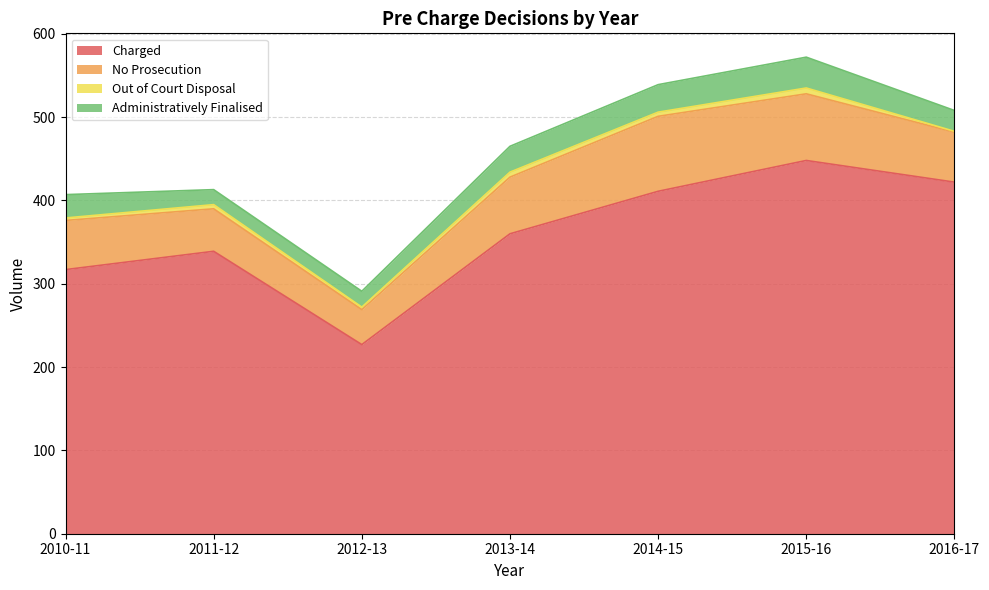

At which label is Charged closest to 337?

2011-12